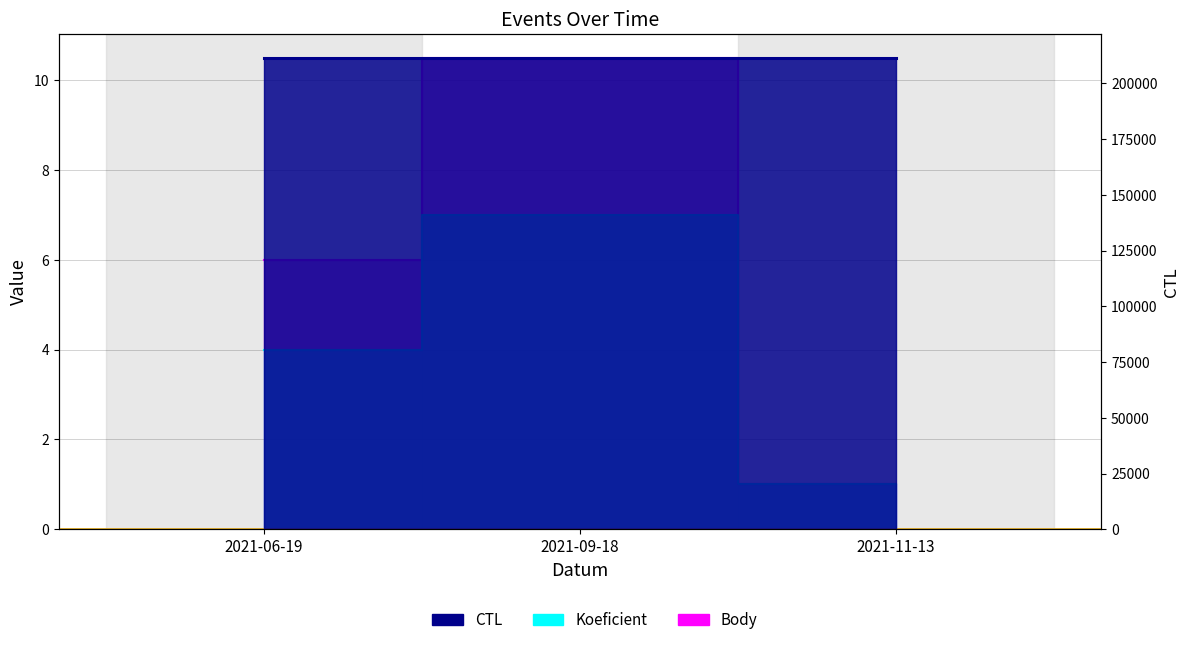

How many lines are shown in the chart?

1